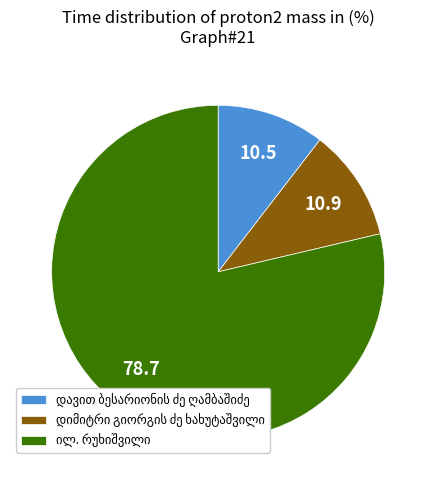

Does any single category account for the majority?

Yes